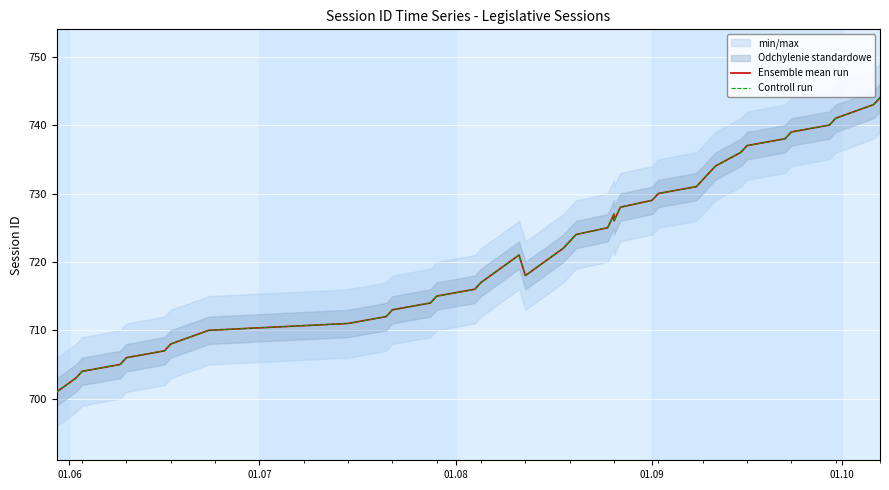

What is the difference between the Ensemble mean run values at 12 and 18?

8